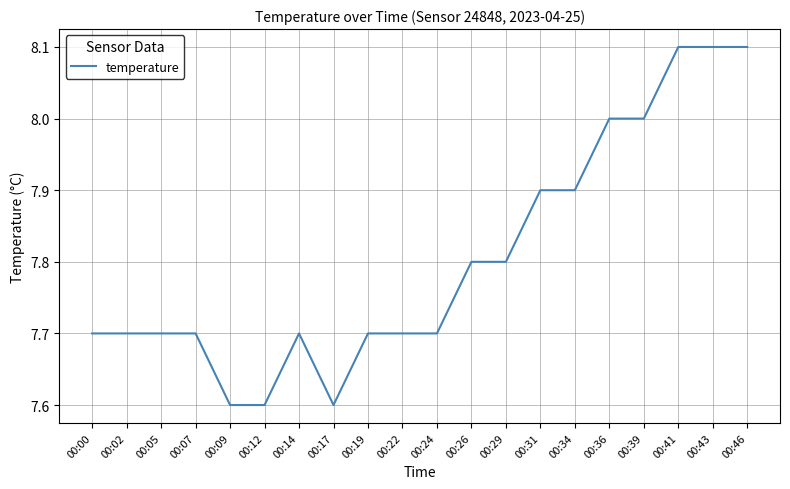

What value does the data have at 00:22?

7.7